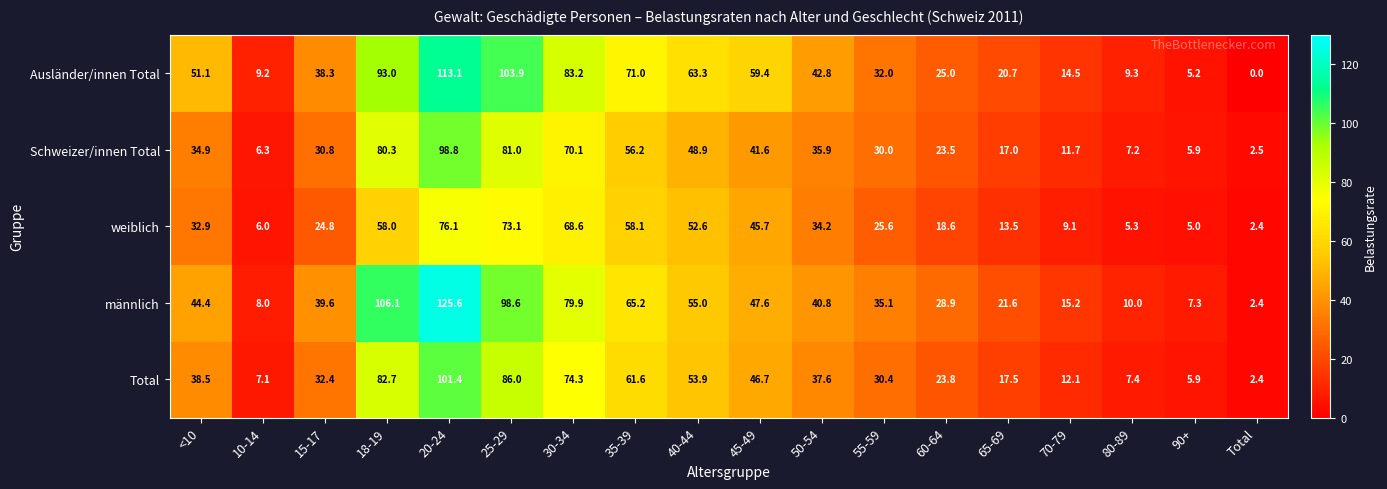

How many positive values does the Ausländer/innen Total series have?

17